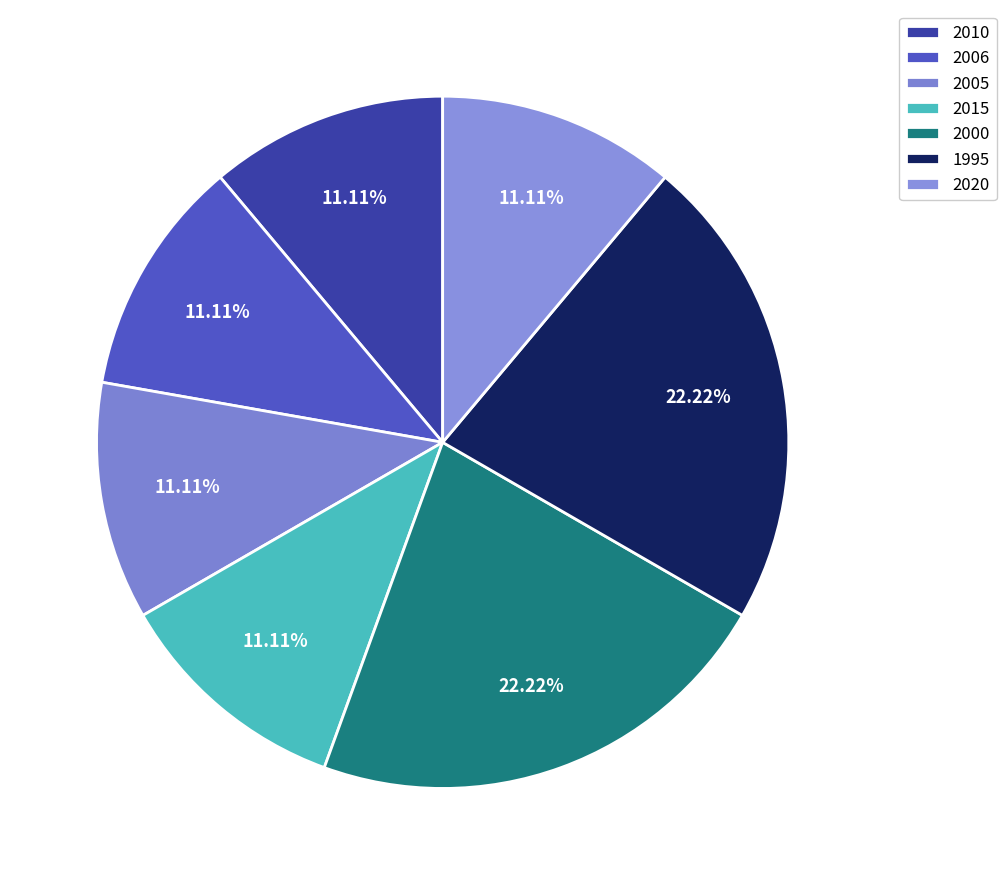

How many slices are in this pie chart?

7